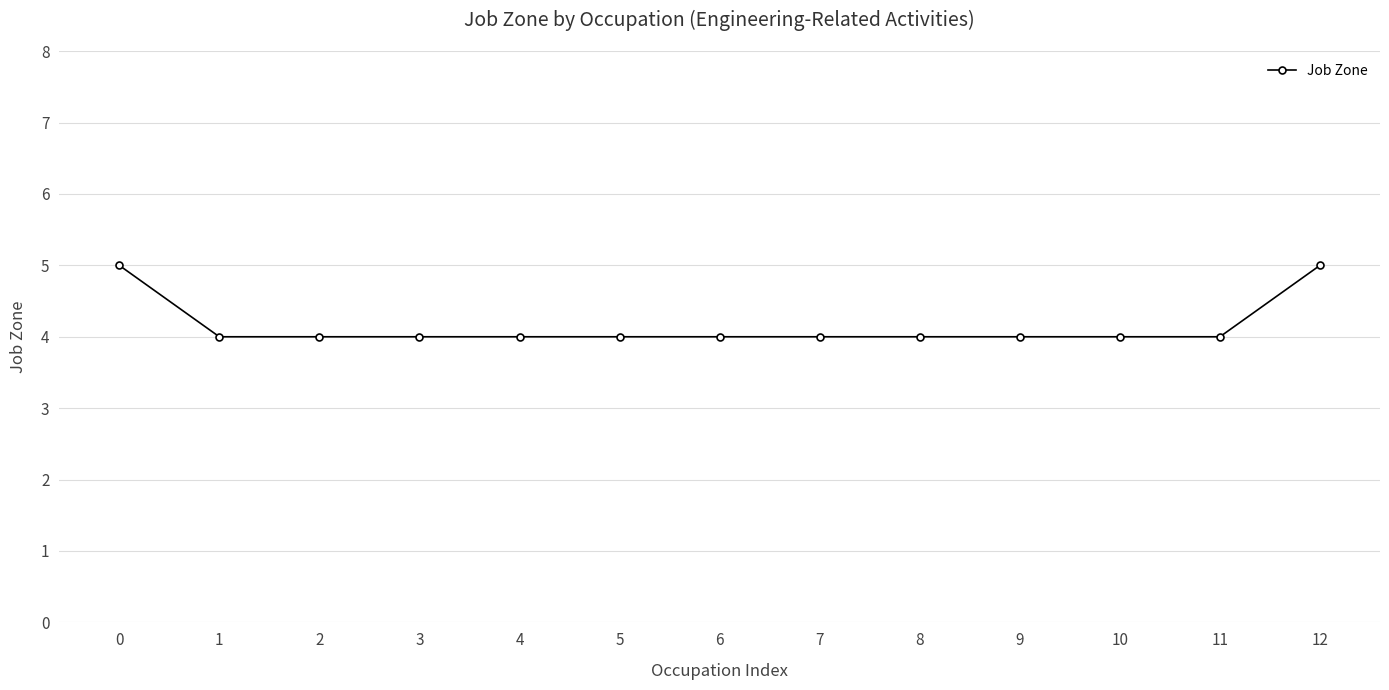

How many data points does each series have?

13